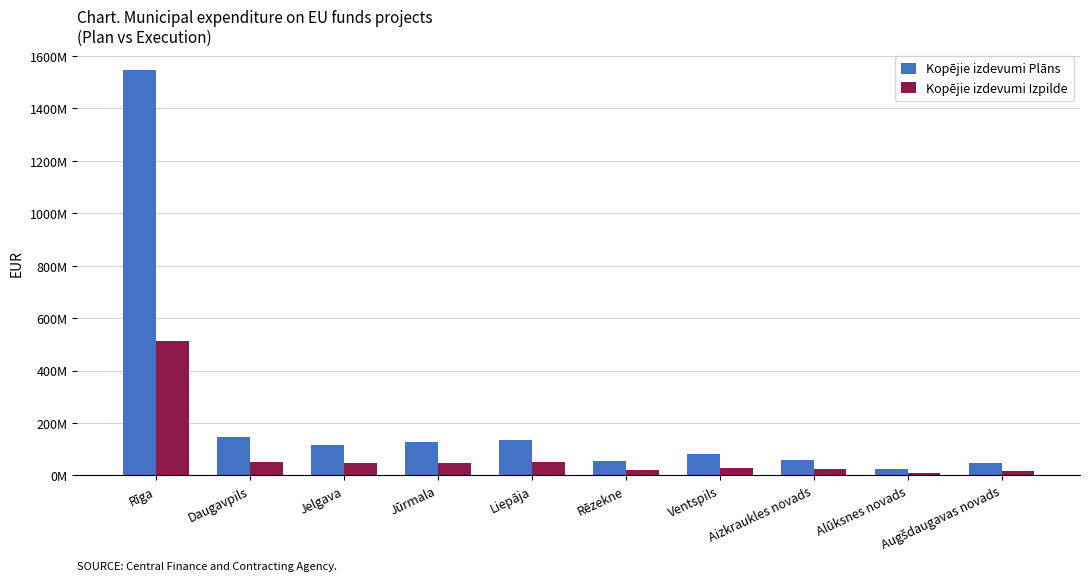

What is the greatest value displayed?

1545294056